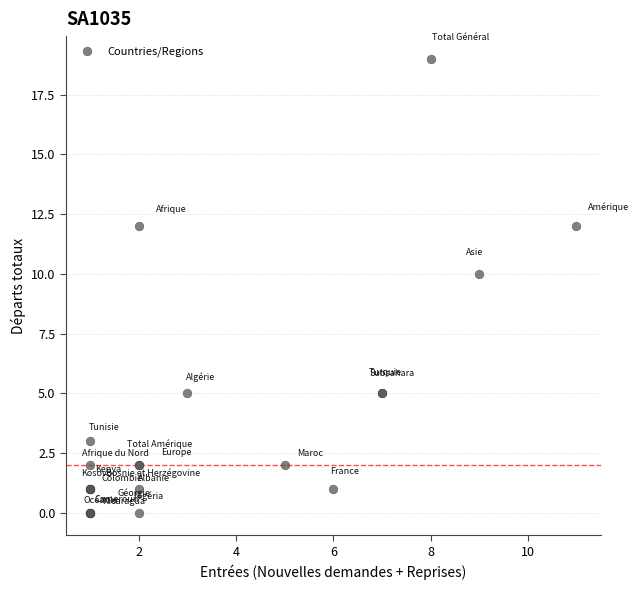

What Y value in the scatter plot is closest to 9?

10